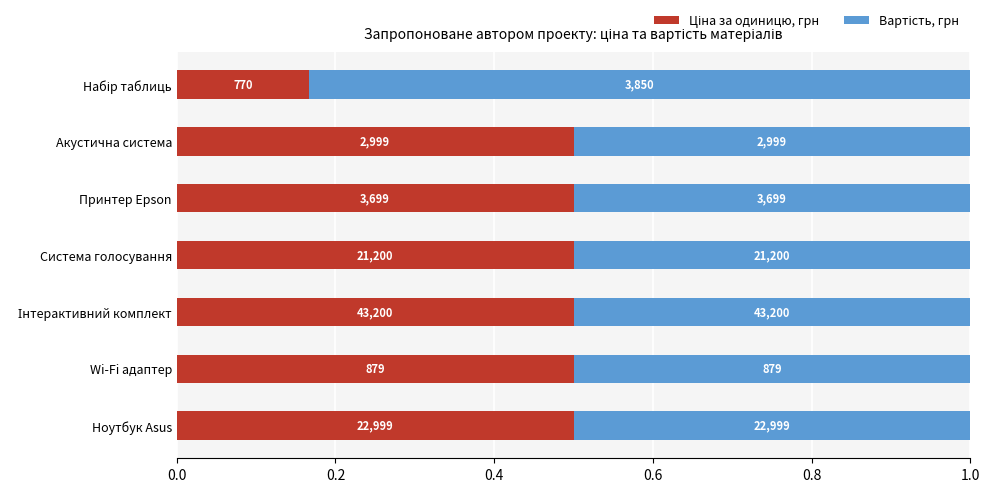

Which series has the widest spread of values?

Вартість, грн